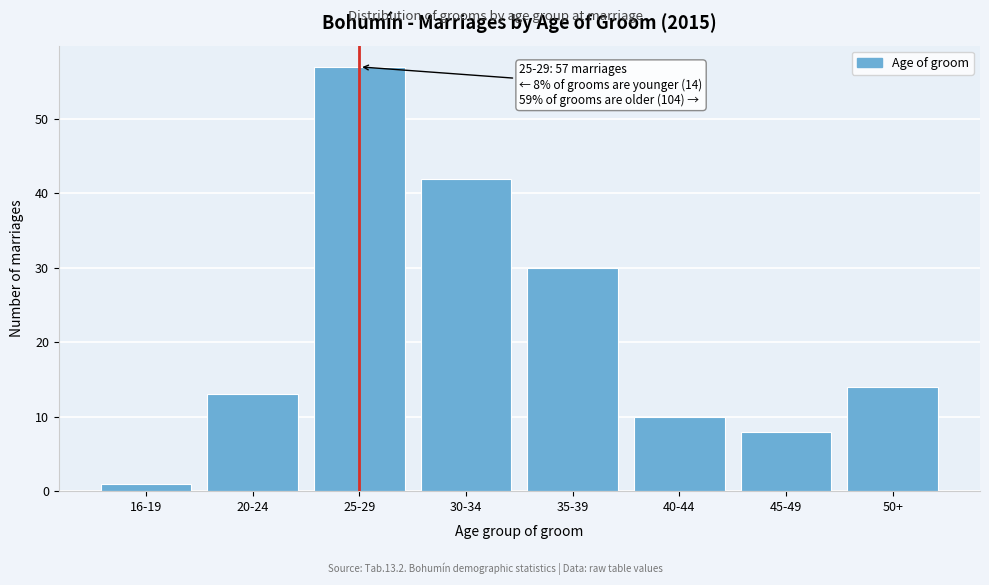

Reading right to left, extract all data points from this chart.

50+=14	45-49=8	40-44=10	35-39=30	30-34=42	25-29=57	20-24=13	16-19=1